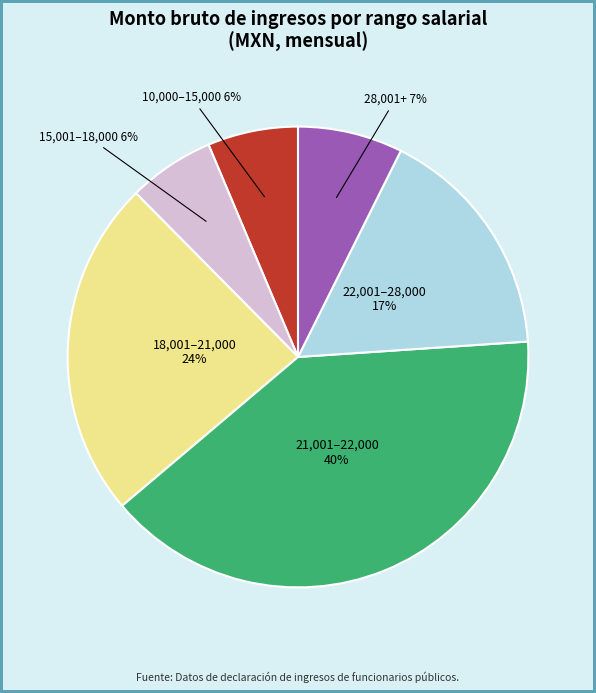

To the nearest percent, what is the difference between the largest and smallest slice percentages?

34%